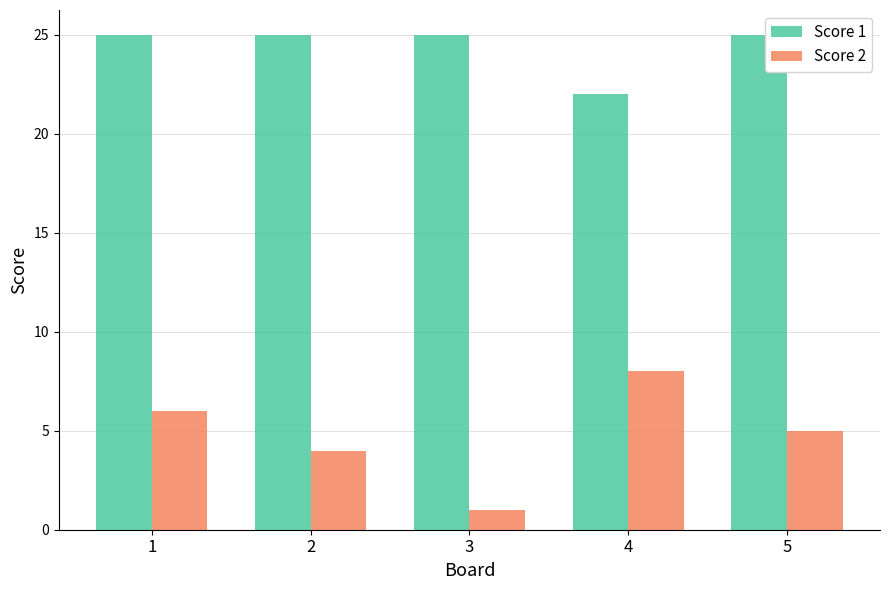

Which category has the lowest value in the Score 1 series?

4